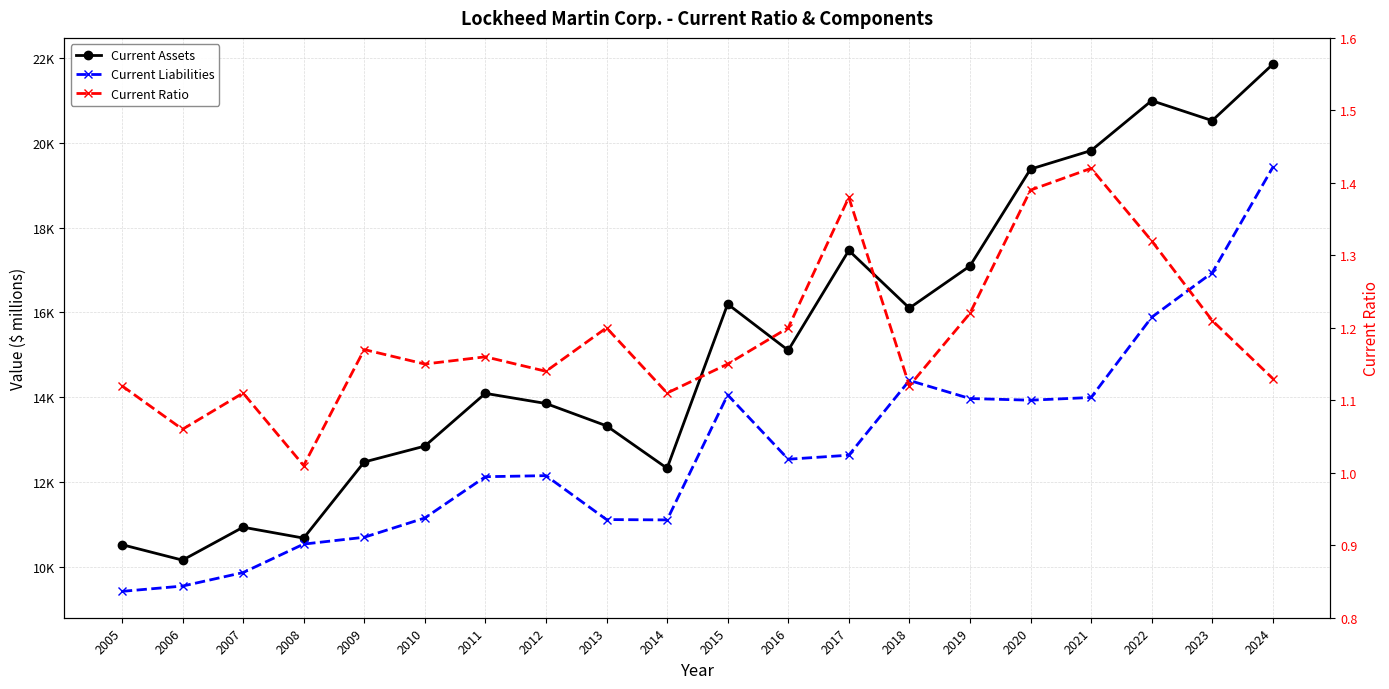

What is the average value of the Current Liabilities series?

12777.5